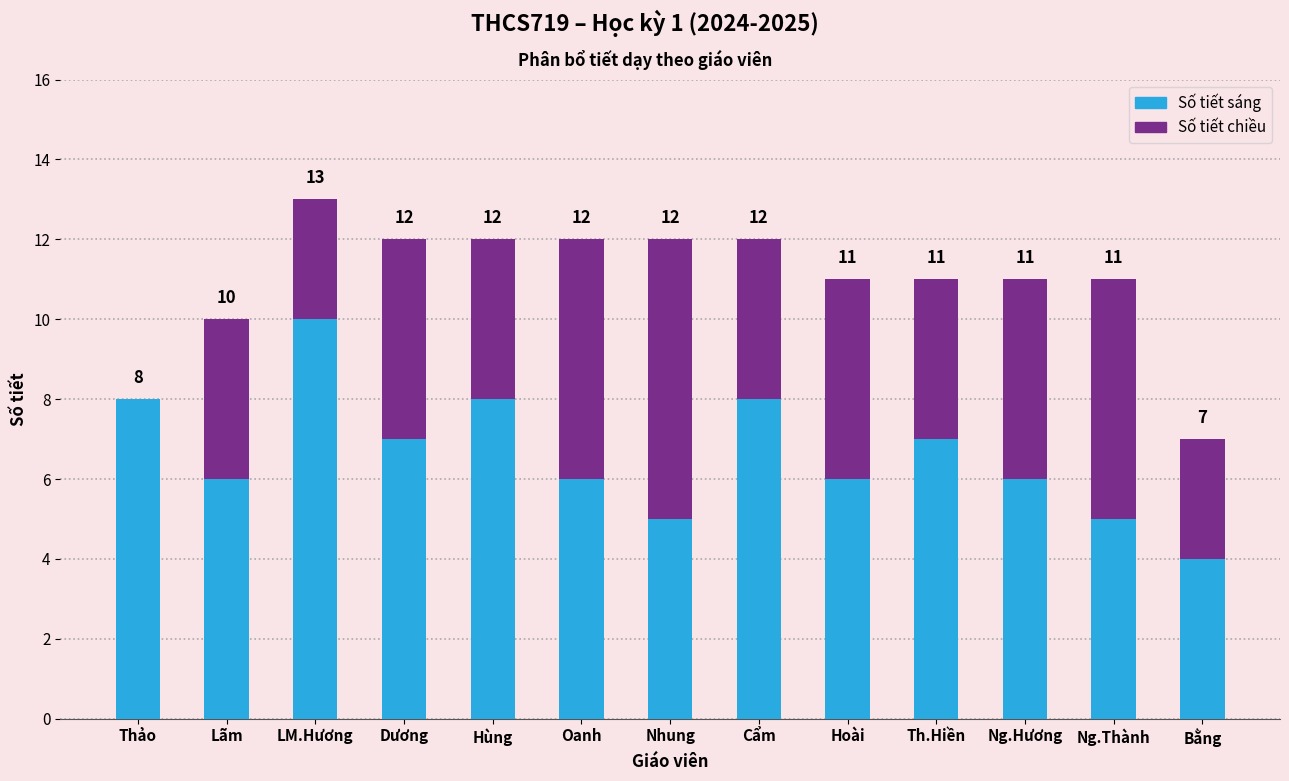

Does the chart contain stacked bars?

Yes